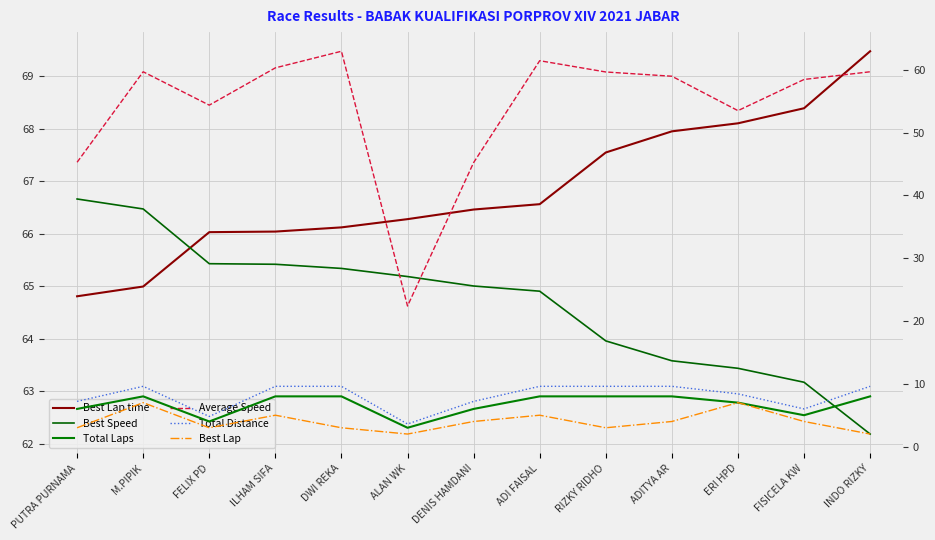

How many data points in Total Distance are less than 9?

6